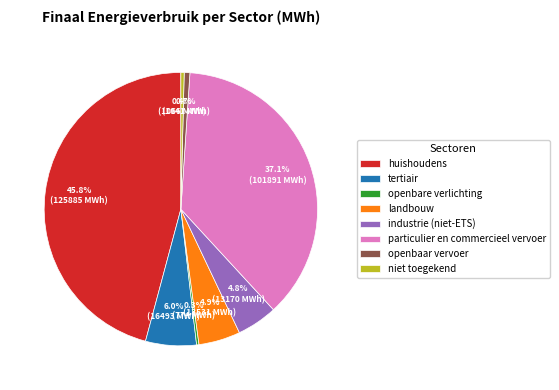

Does tertiair account for over 50% of the chart?

No